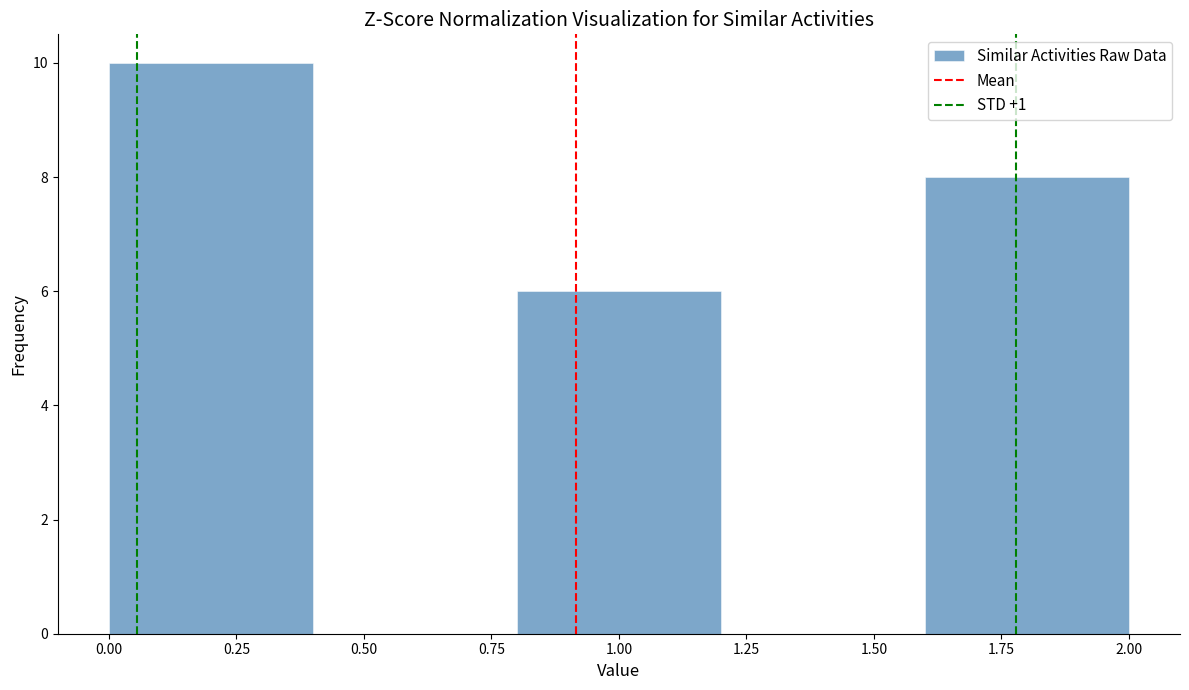

Reading left to right, transcribe this chart: for each bar, give the range it covers on the x-axis and its height. The values are not printed on the chart, so give them approximately, as read against the axis.

0.0 to 0.4: 10
0.4 to 0.8: 0
0.8 to 1.2: 6
1.2 to 1.6: 0
1.6 to 2.0: 8